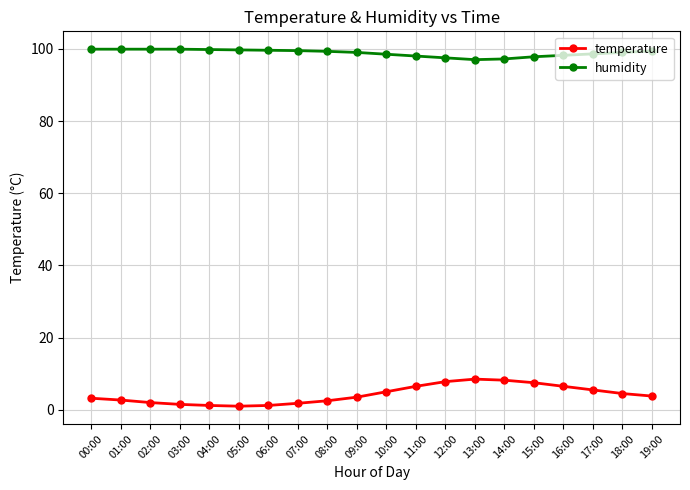

True or false: humidity and temperature cross at least once.

False